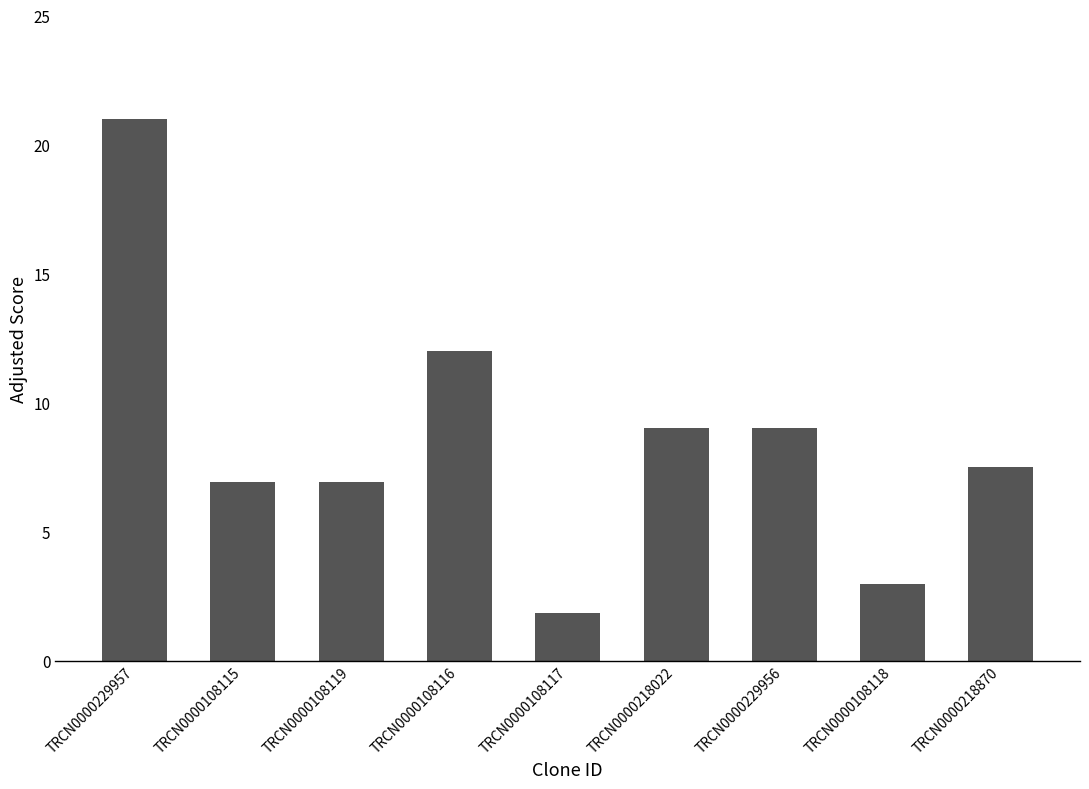

Reading right to left, extract all data points from this chart.

7.5	3.0	9.0	9.0	1.8	12.0	6.9	6.9	21.0